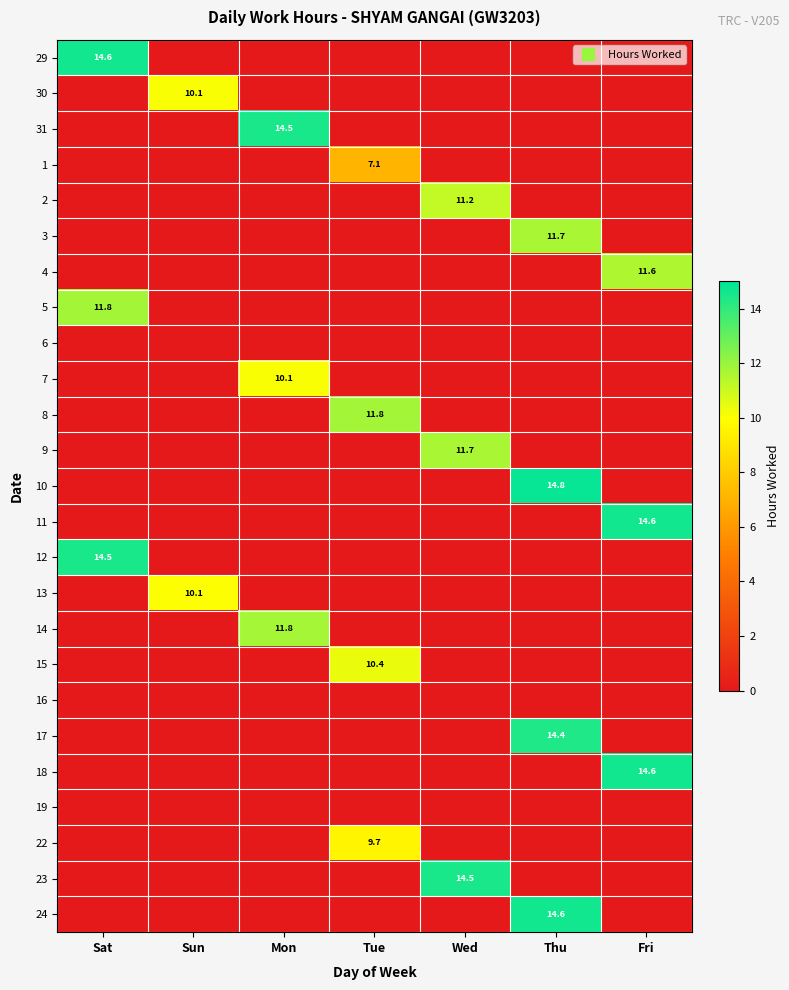

Is it true that 22 equals 9.7 at Tue?

True